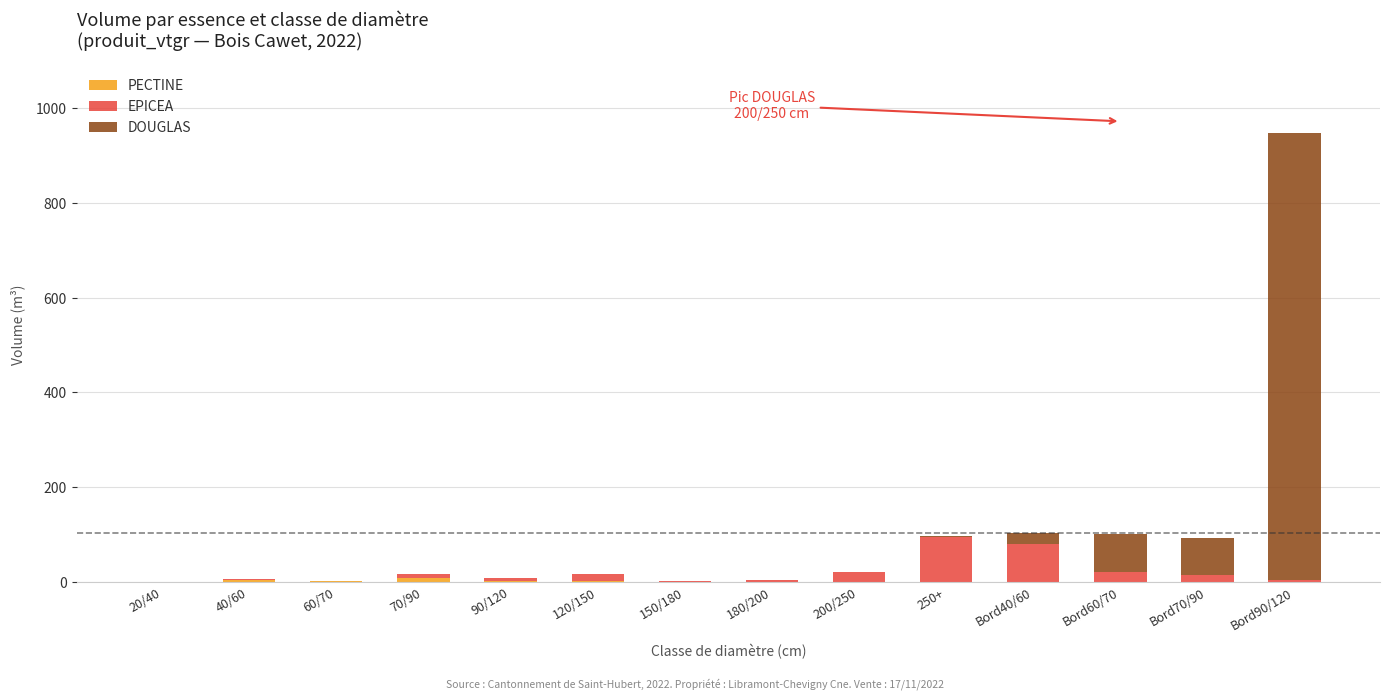

At which category is the sum across all series the highest?

Bord90/120